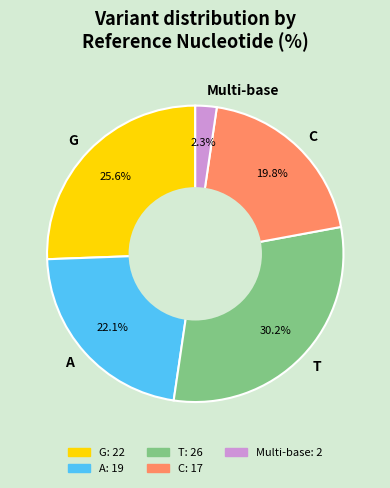

Does T account for over 50% of the chart?

No